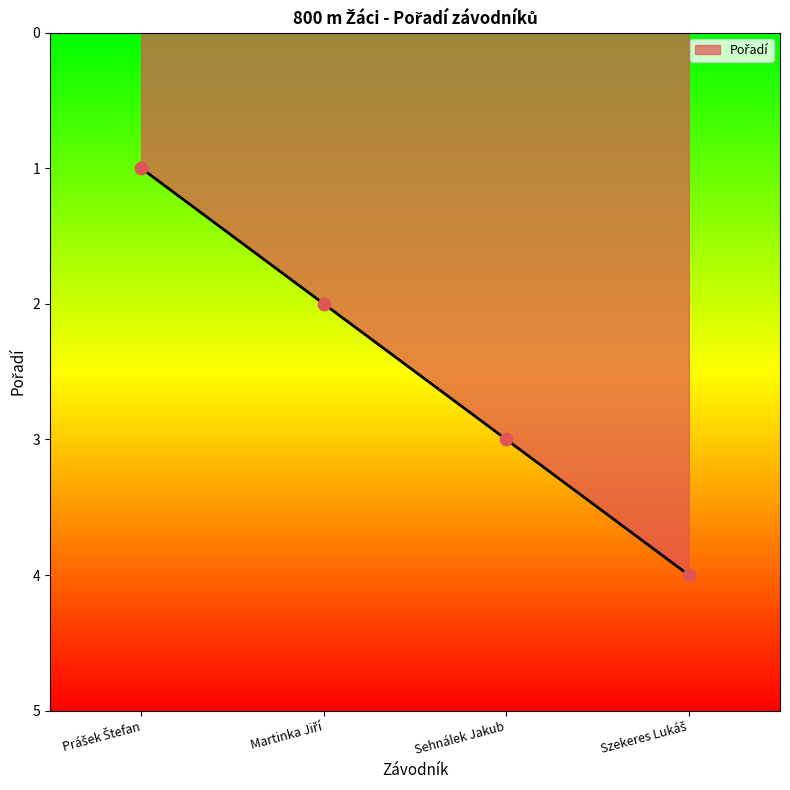

What is the maximum value shown in the chart?

4